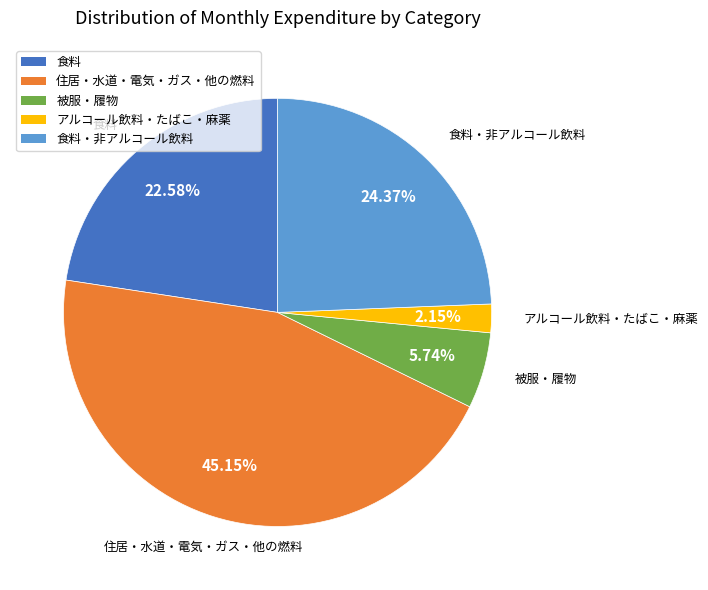

Is there any slice that represents more than half of the pie?

No